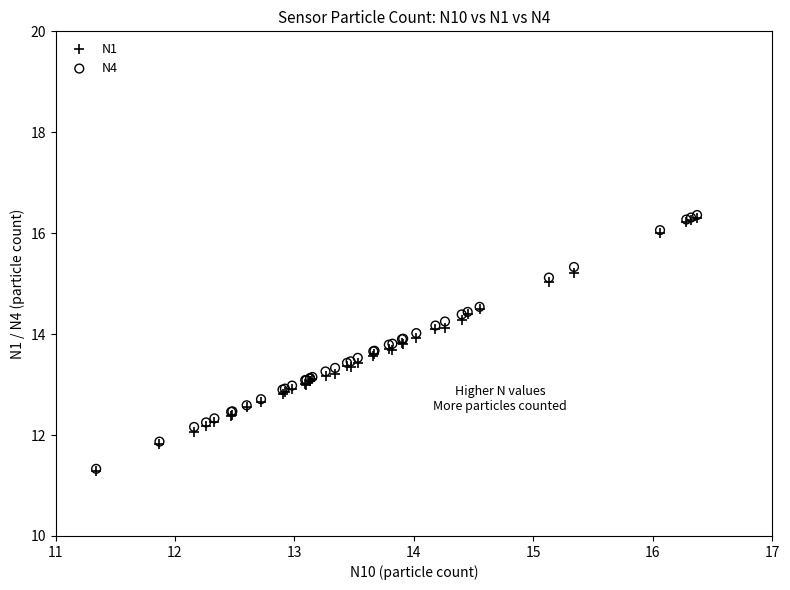

What are all the series names shown in the legend?

N1, N4